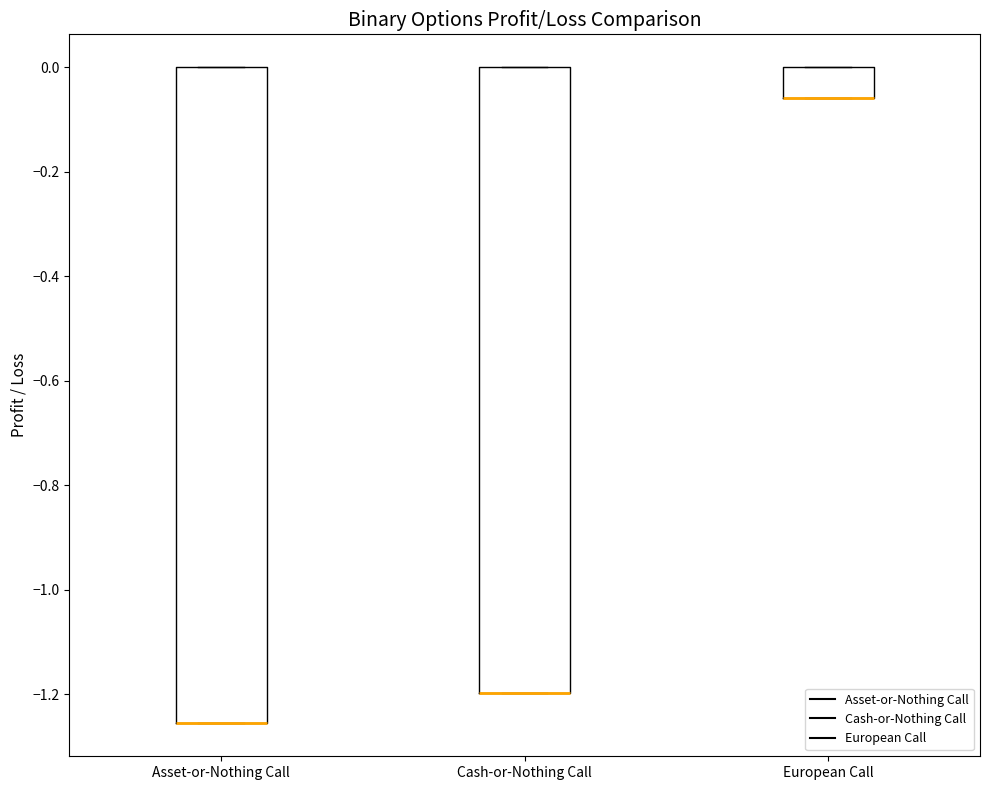

Comparing the boxes themselves (not the whiskers), which one is the tallest?

Asset-or-Nothing Call